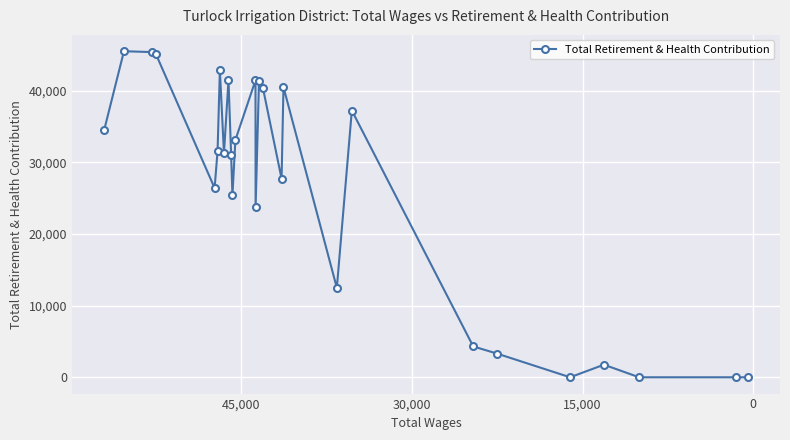

Does the chart display data point markers on the line(s)?

Yes